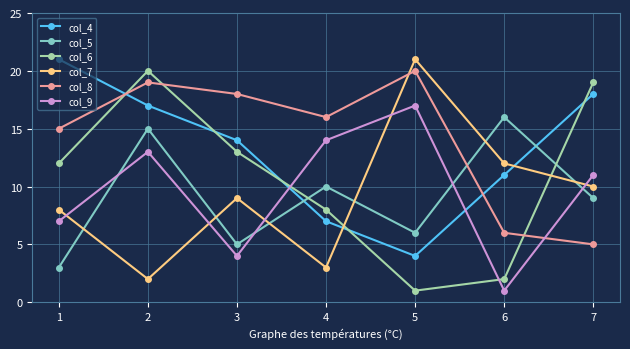

What is the difference between the second highest and minimum values in the col_8 series?

14